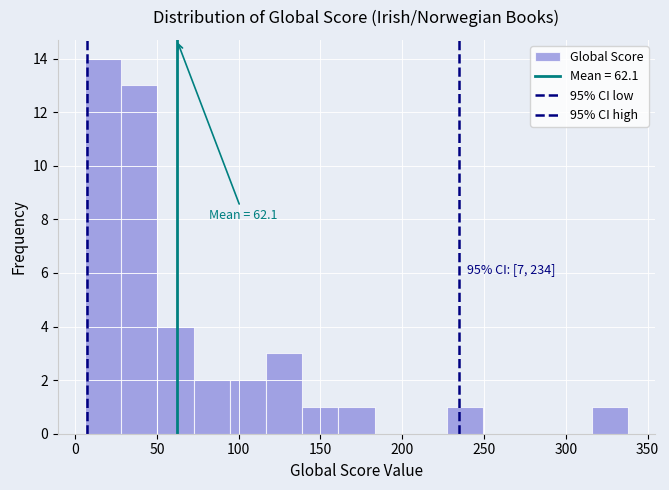

Which range on the x-axis has the tallest bar?

5 to 30